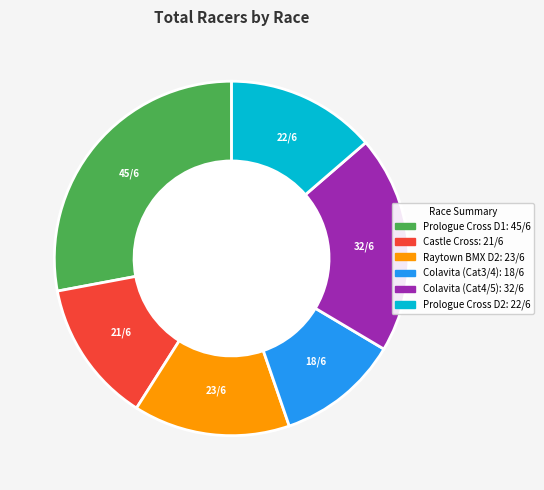

Does any single category account for the majority?

No